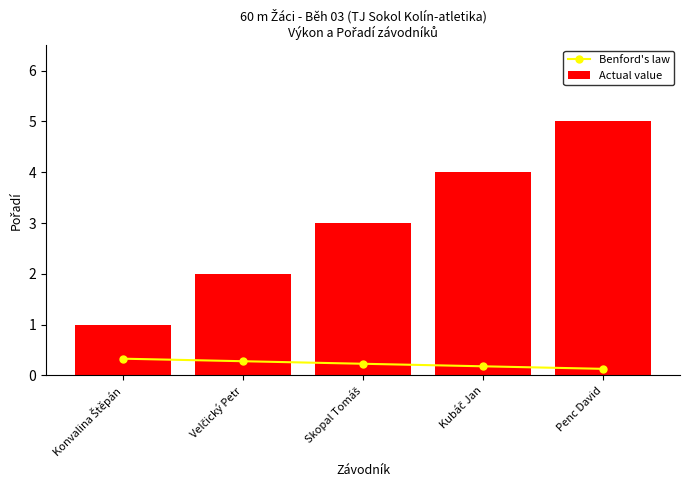

List the series in order of their peak value, lowest first.

Benford's law, Actual value